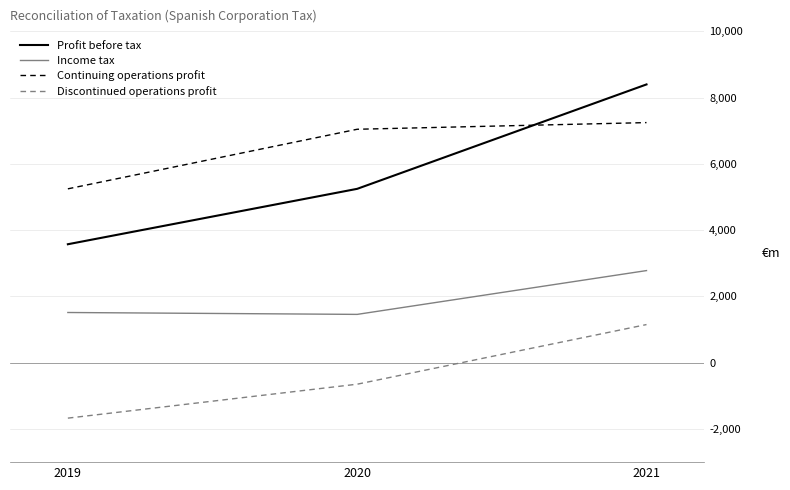

At which label is Income tax closest to 2120?

2019